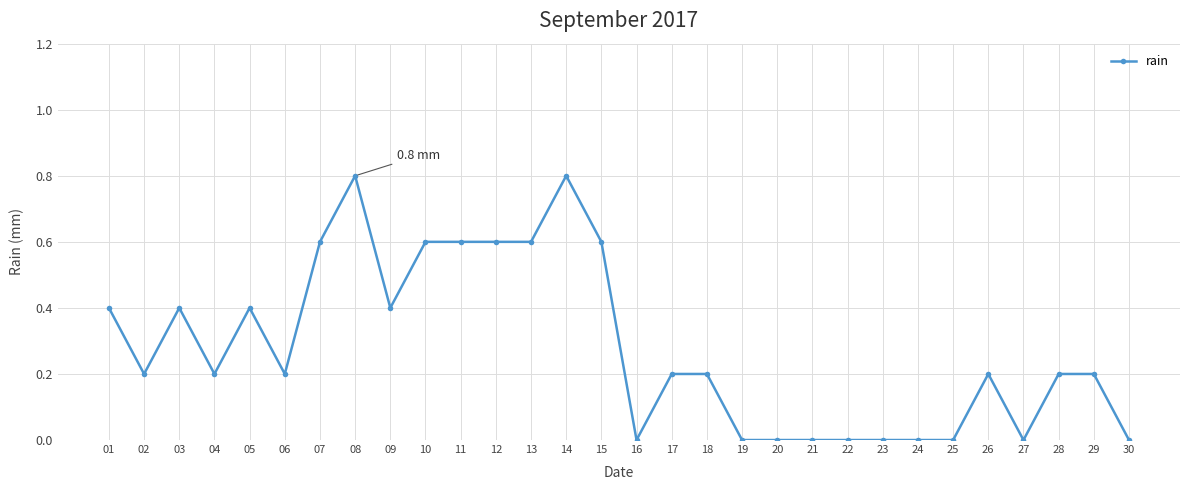

What is the difference between the maximum and minimum values?

0.8